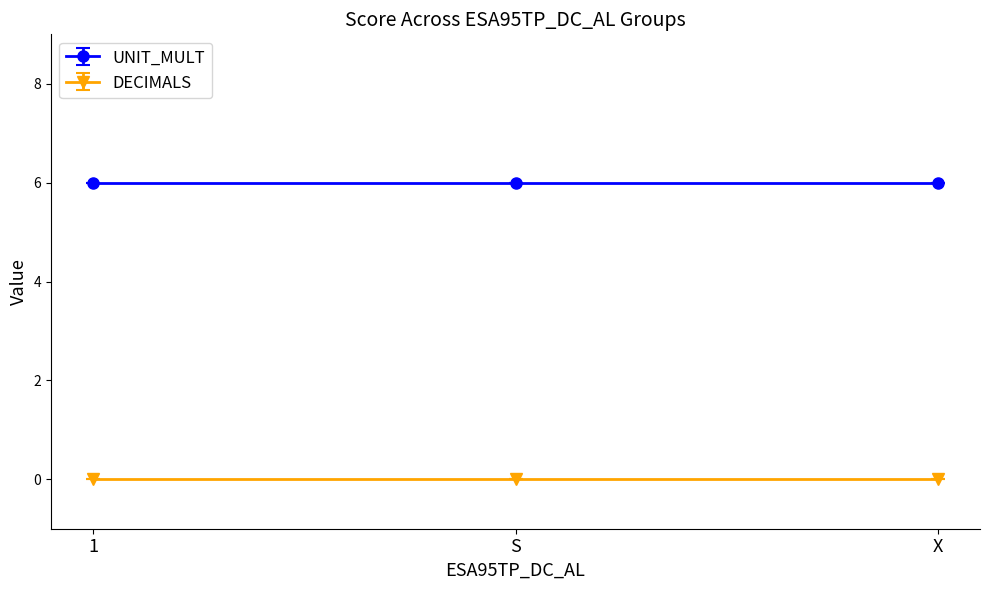

What is the total value across all series at X?

6